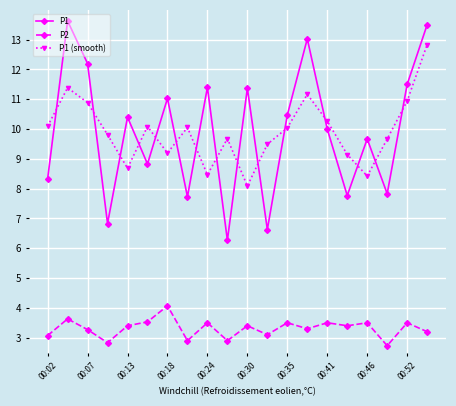

After their last crossing, which series has the higher values: P1 (smooth) or P1?

P1